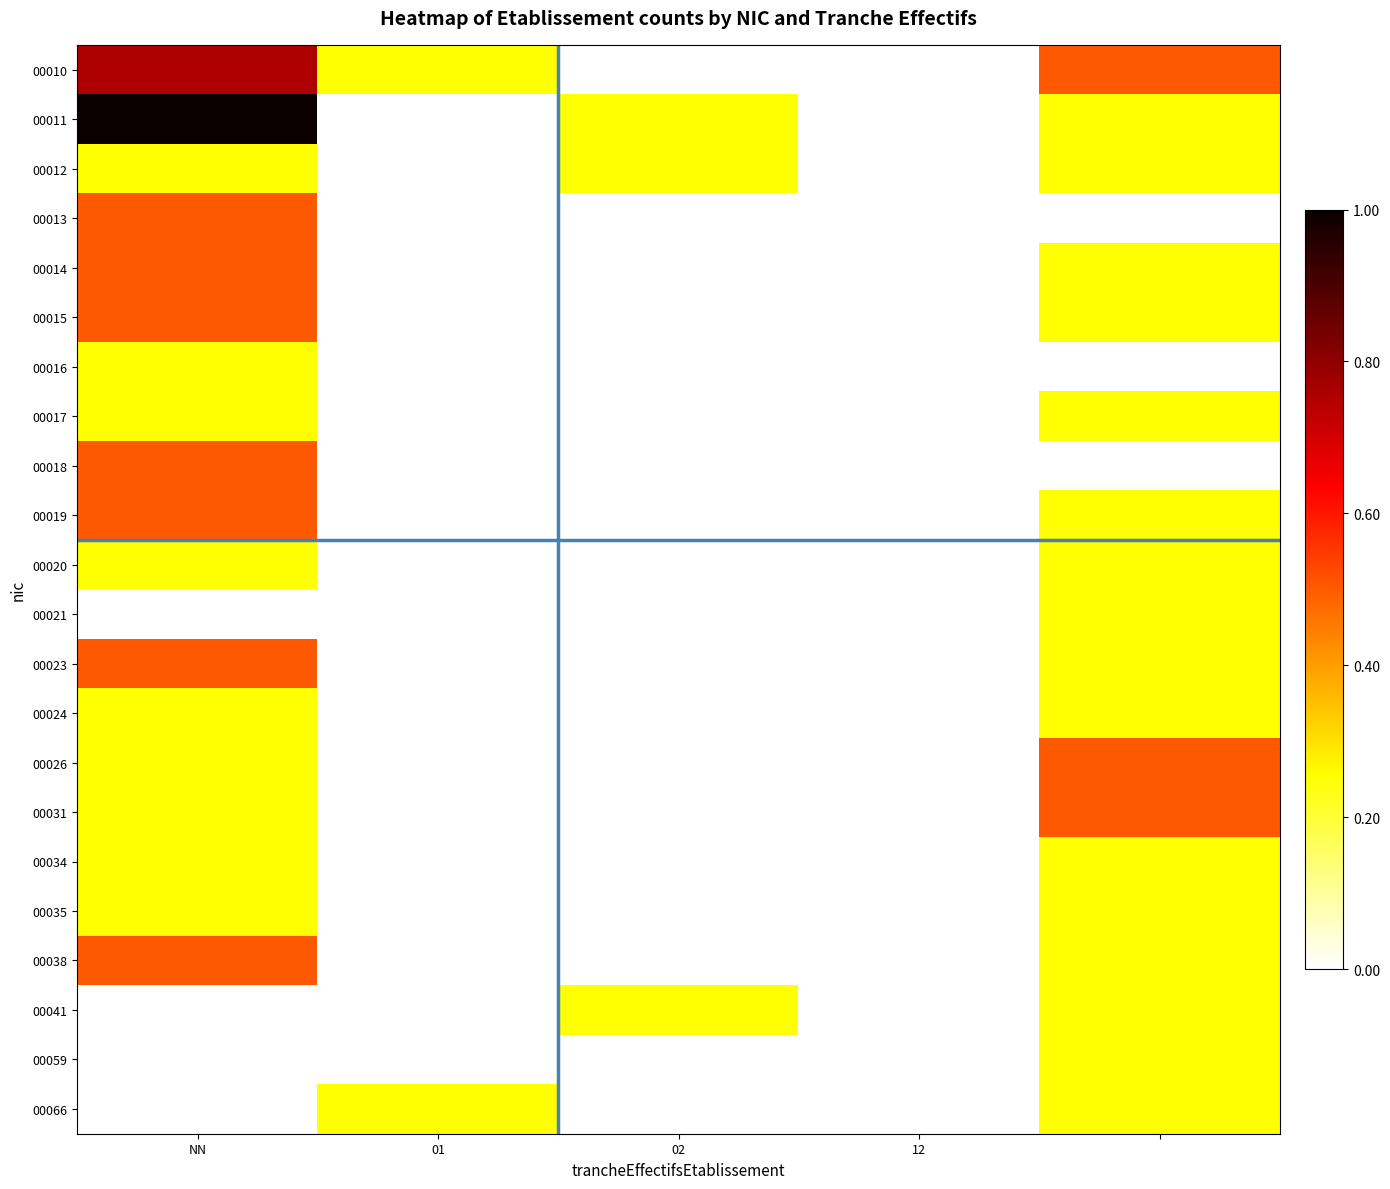

At which category does the chart reach its peak across all series?

NN